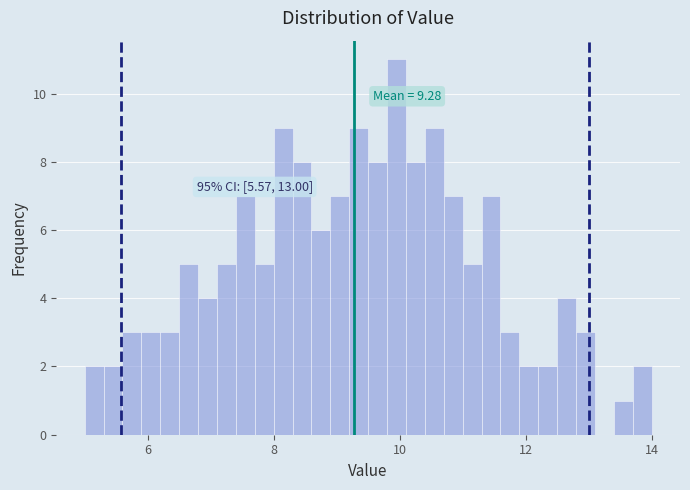

Read against the x-axis, roughly where is the centre of the tallest bar?

10.0